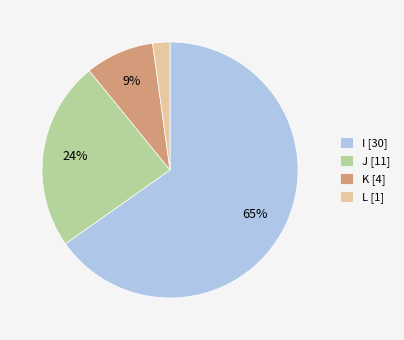

What is the smallest slice in the pie chart?

L [1]